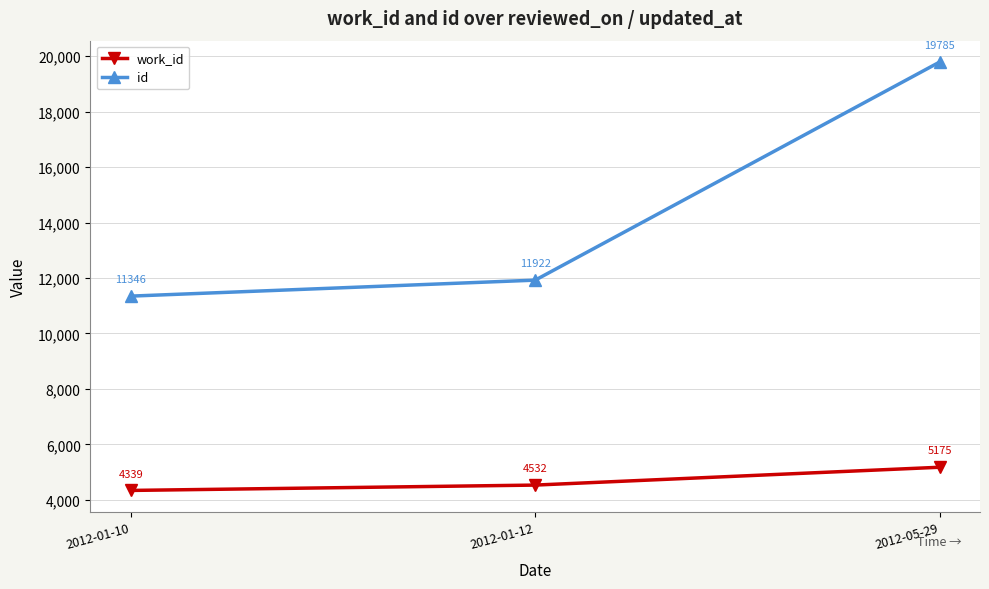

Rank the series at 2012-01-12 from highest to lowest value.

id, work_id